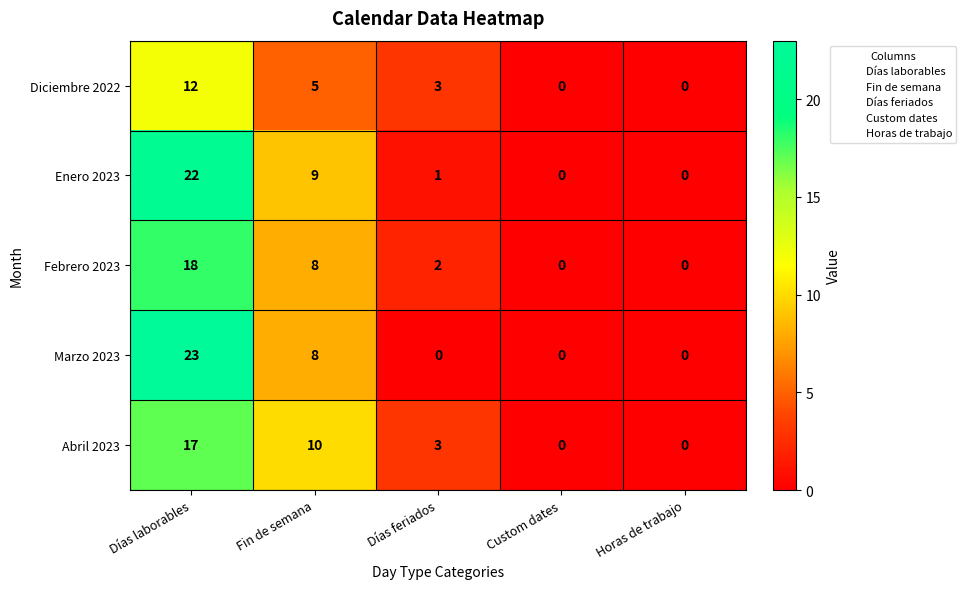

Where does the Diciembre 2022 series first go above 3?

Días laborables